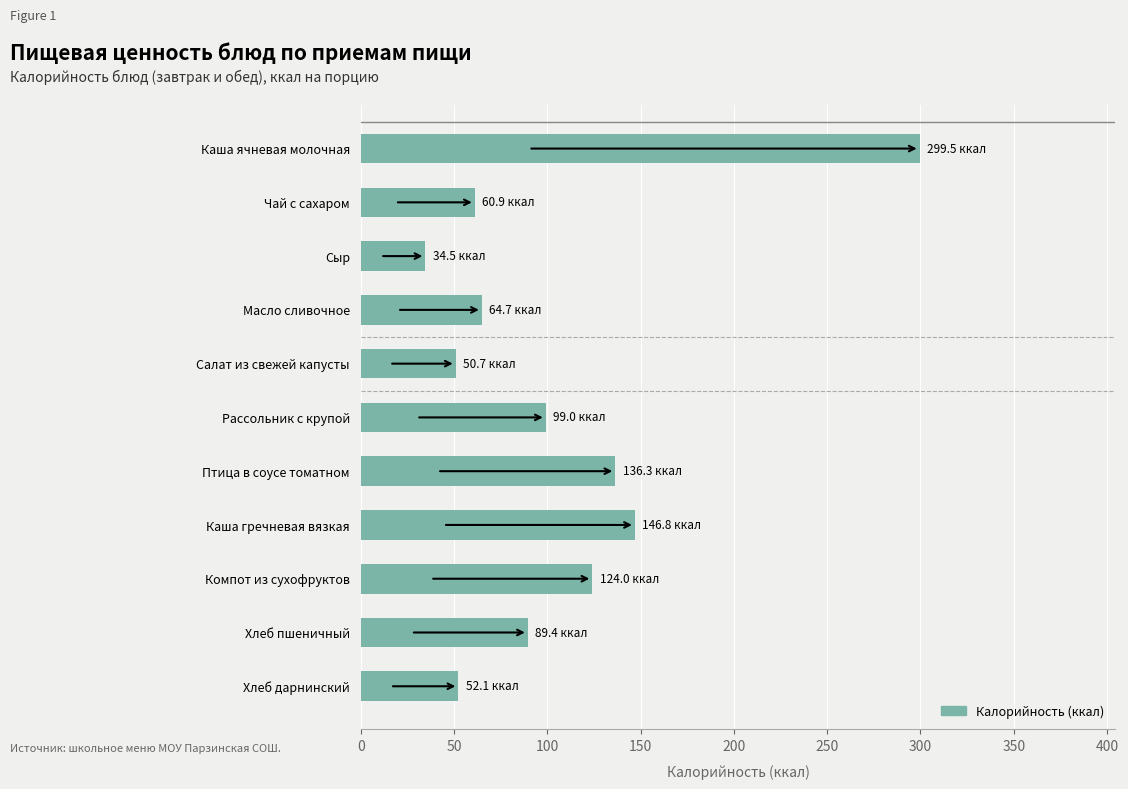

What is the approximate value at Сыр?

34.5